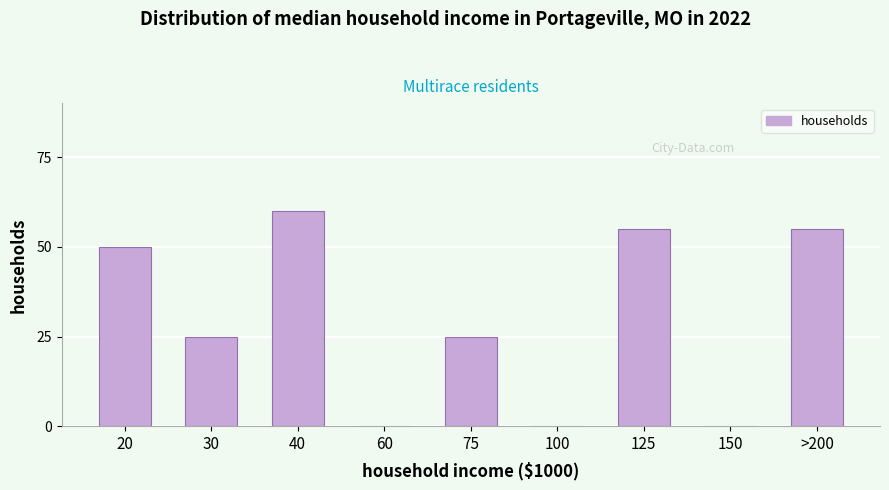

Reading left to right, extract all data points from this chart.

20=50	30=25	40=60	60=0	75=25	100=0	125=55	150=0	>200=55